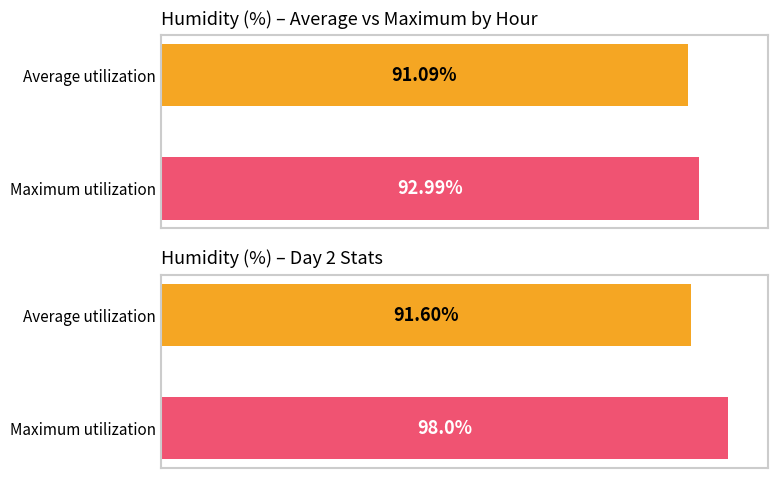

What are all the series names shown in the legend?

Average utilization, Maximum utilization